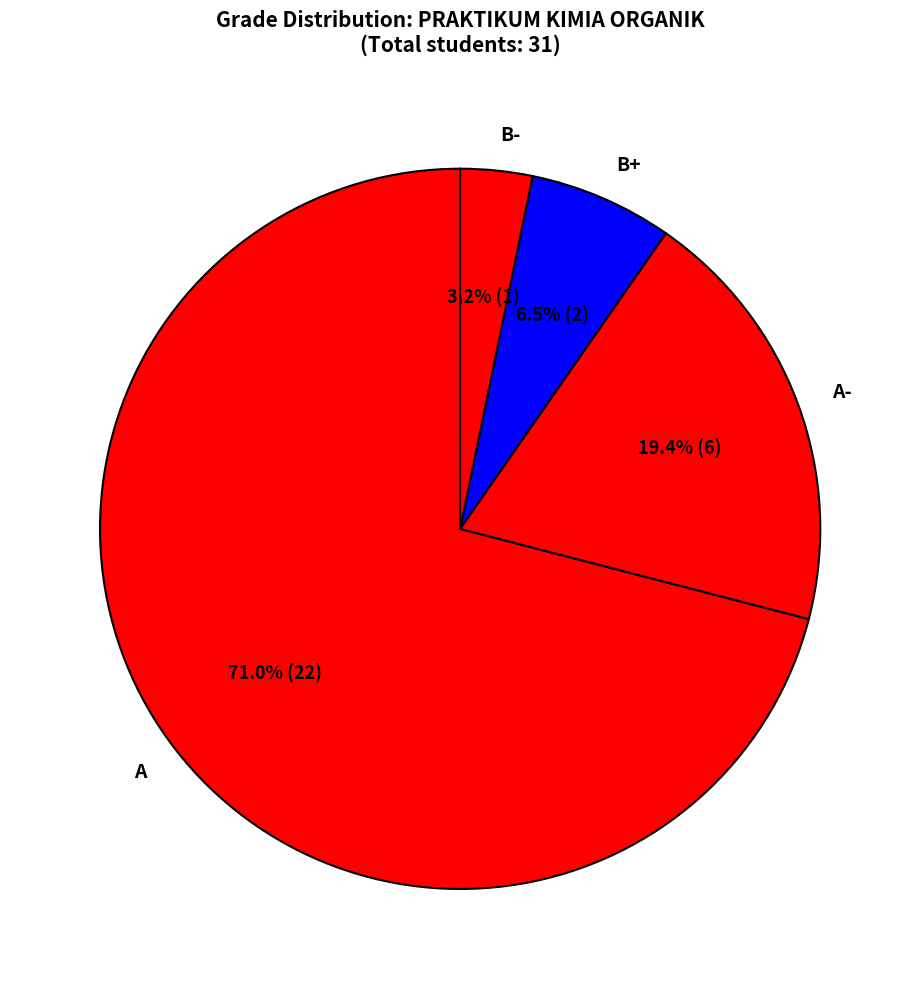

What is the ratio of the value at A- to the value at A?

0.3